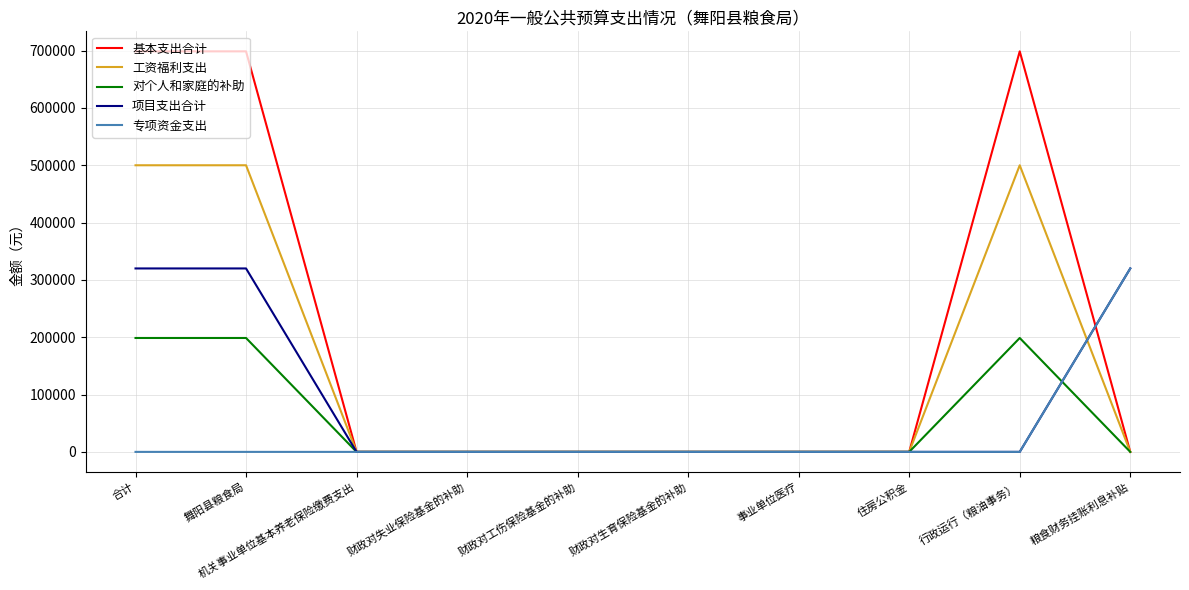

What is the difference between the 对个人和家庭的补助 values at 财政对工伤保险基金的补助 and 合计?

198700